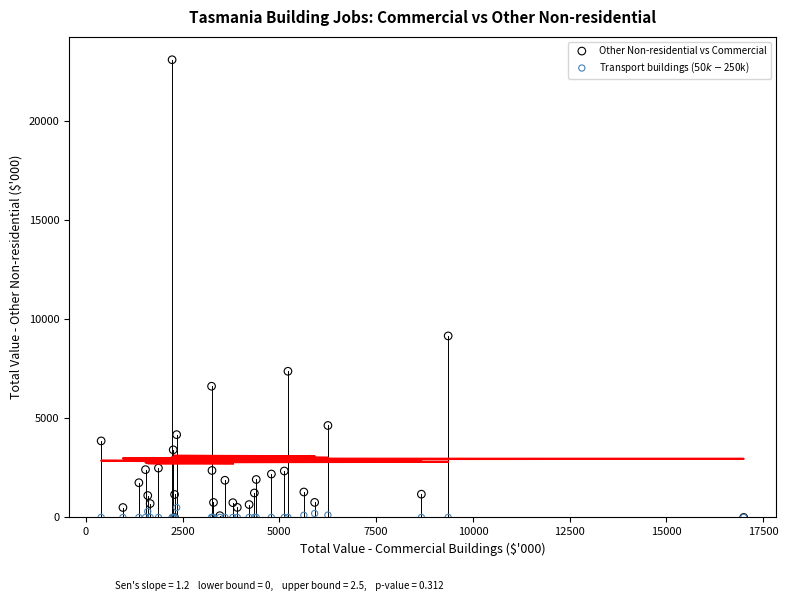

Which series contains the highest Y value?

Other Non-residential vs Commercial